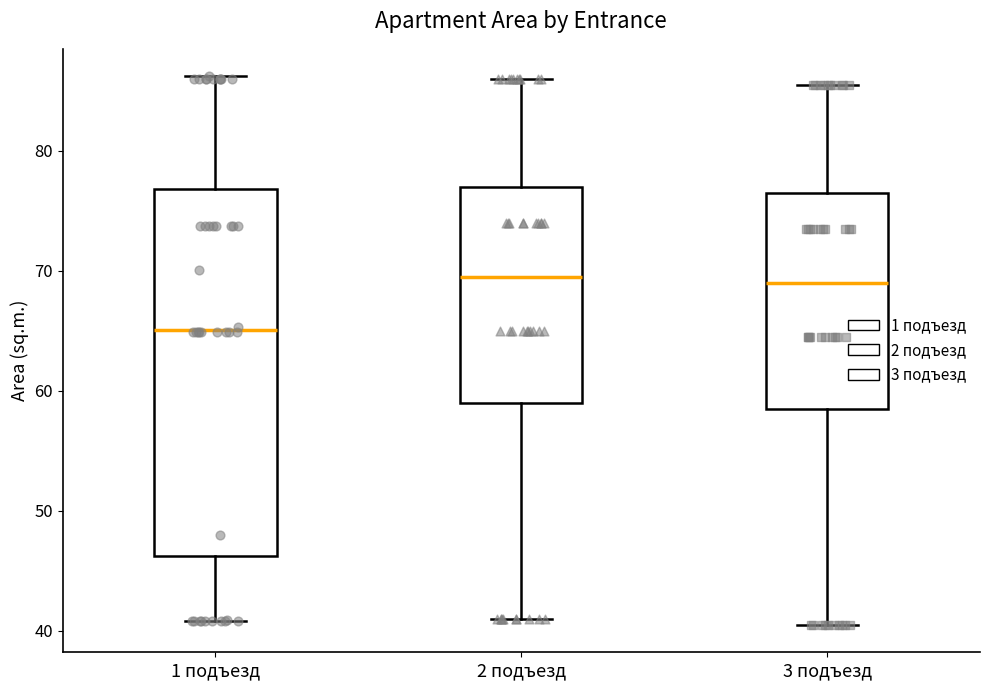

Where is the upper edge of the box for 2 подъезд on the y-axis? The values are not printed on the chart, so give them approximately, as read against the axis.

77